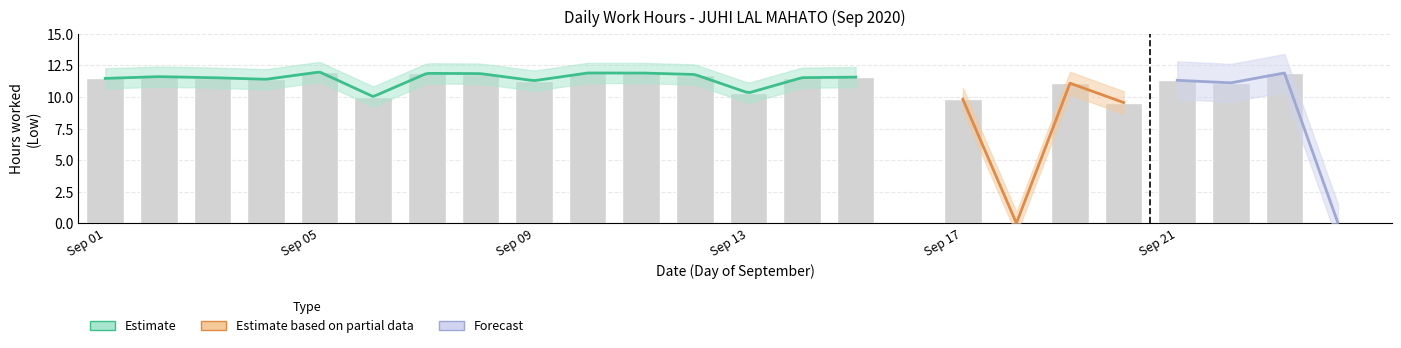

Reading right to left, extract all data points from this chart.

0.0	11.9	11.1	11.3	9.6	11.1	0.0	9.8	11.6	11.5	10.3	11.8	11.9	11.9	11.3	11.8	11.9	10.0	12.0	11.4	11.5	11.6	11.5